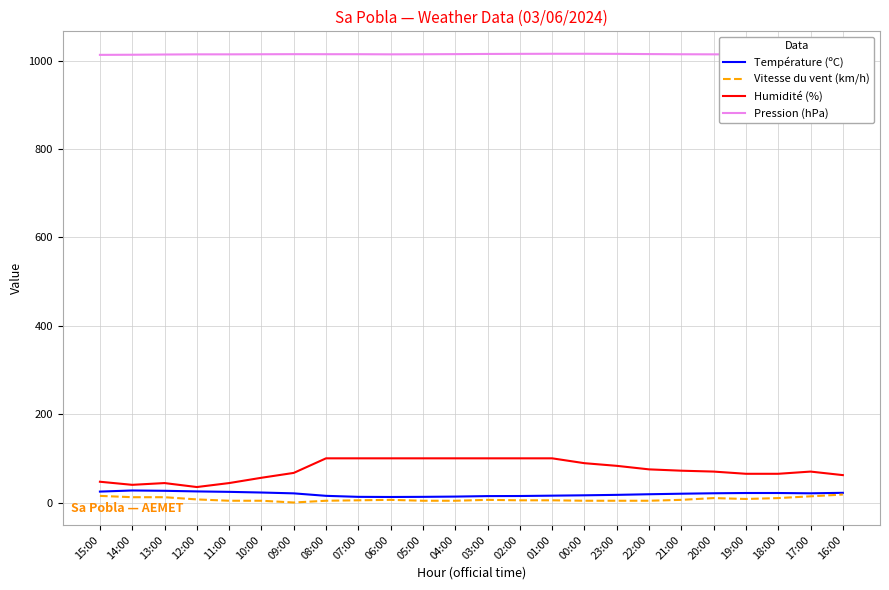

True or false: Humidité (%) and Vitesse du vent (km/h) intersect in this chart.

False